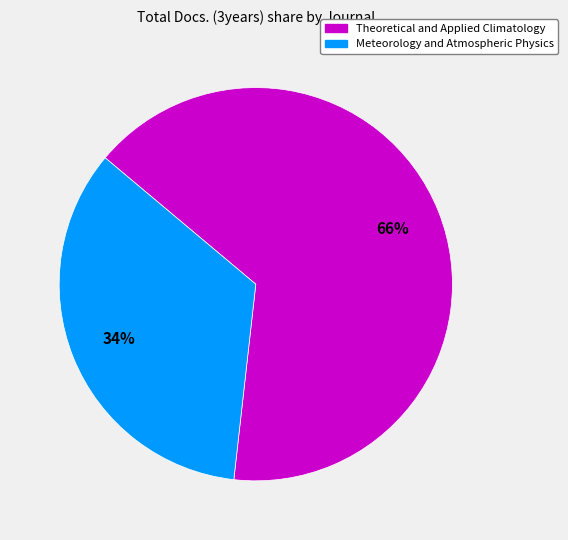

Which category has the smallest portion of the pie?

Meteorology and Atmospheric Physics